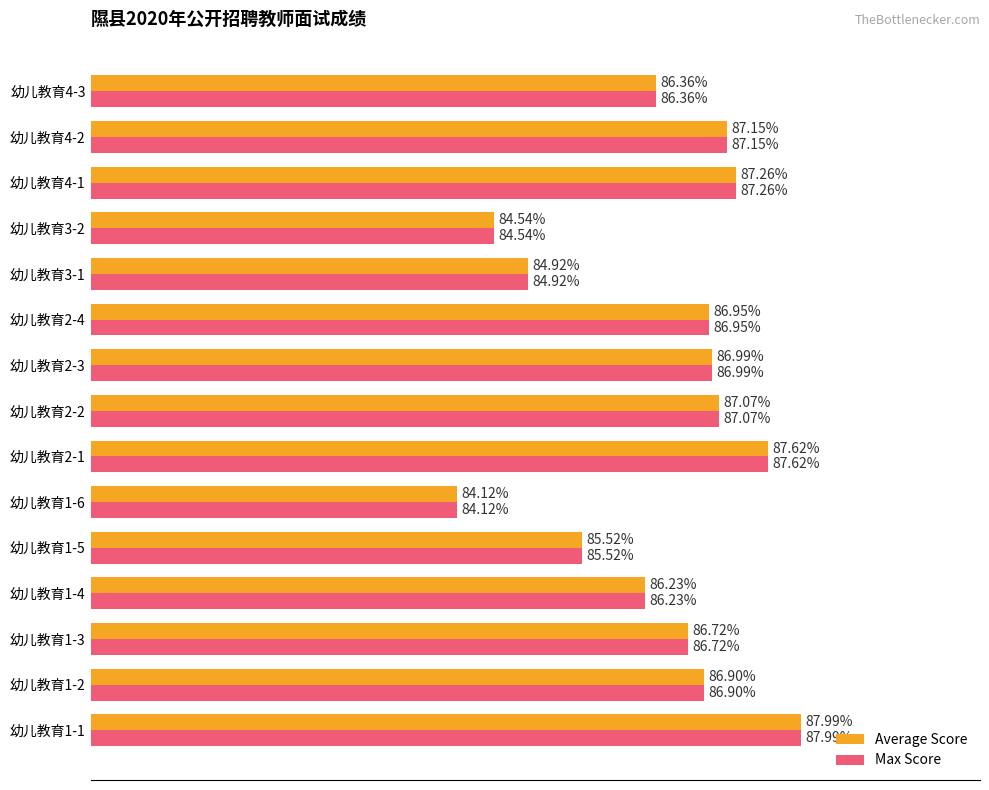

Is the value of Max Score at 幼儿教育1-1 greater than the value of Average Score at 幼儿教育3-2?

Yes